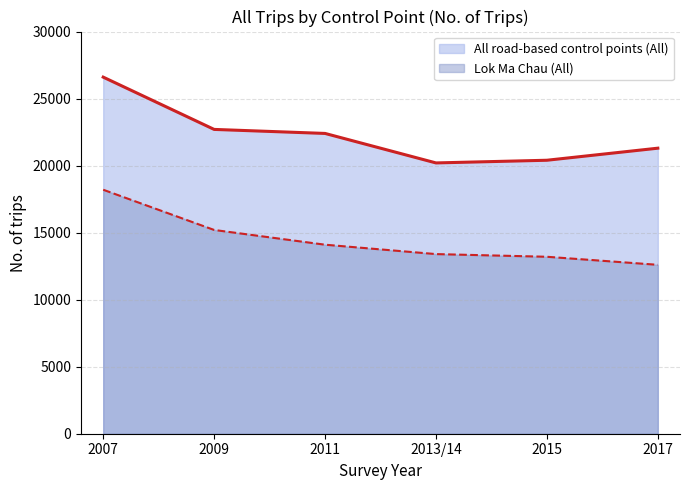

Does the chart have visible grid lines?

Yes